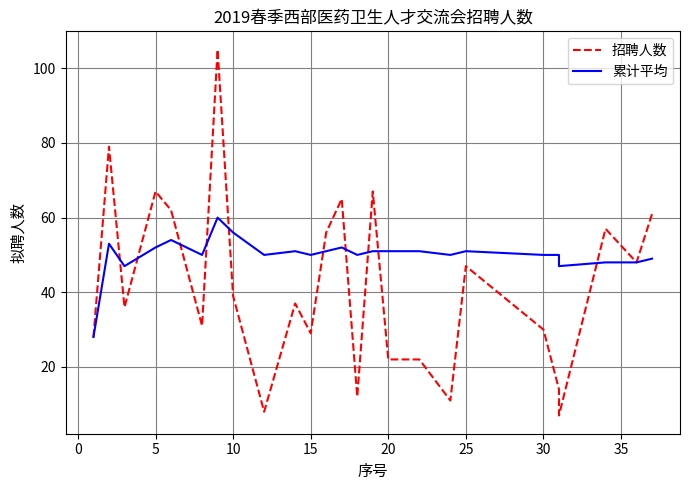

Reading left to right, transcribe all the data shown in this chart.

招聘人数: 28	79	36	67	62	31	105	39	8	37	29	56	65	12	67	22	22	11	47	30	14	7	57	48	61
累计平均: 28	53	47	52	54	50	60	56	50	51	50	51	52	50	51	51	51	50	51	50	50	47	48	48	49